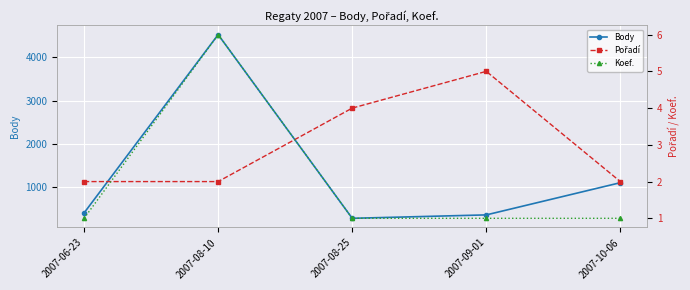

What is the highest value of the Koef. series?

6